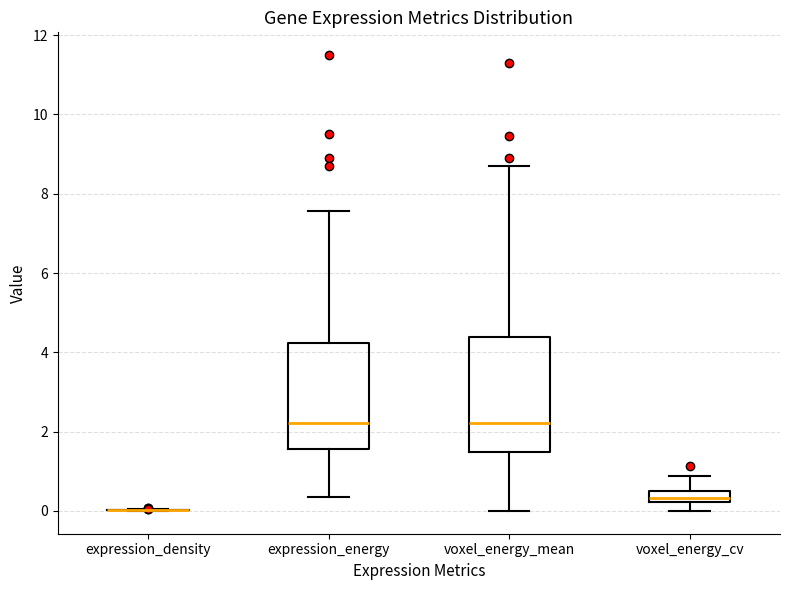

Where does the lower whisker of the box for expression_energy end on the y-axis? The values are not printed on the chart, so give them approximately, as read against the axis.

0.4